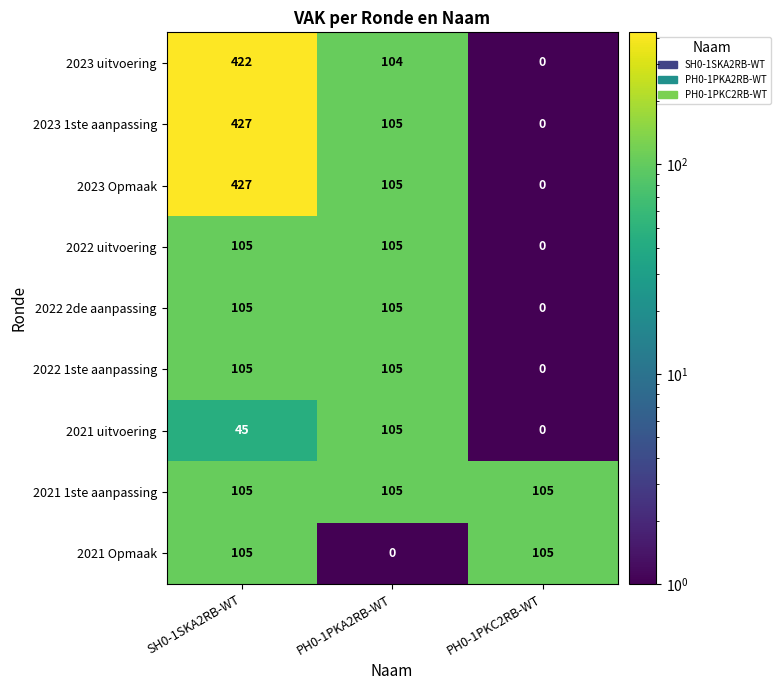

Reading left to right, what are all the values shown in this chart?

2023 uitvoering: 422	104	0
2023 1ste aanpassing: 427	105	0
2023 Opmaak: 427	105	0
2022 uitvoering: 105	105	0
2022 2de aanpassing: 105	105	0
2022 1ste aanpassing: 105	105	0
2021 uitvoering: 45	105	0
2021 1ste aanpassing: 105	105	105
2021 Opmaak: 105	0	105